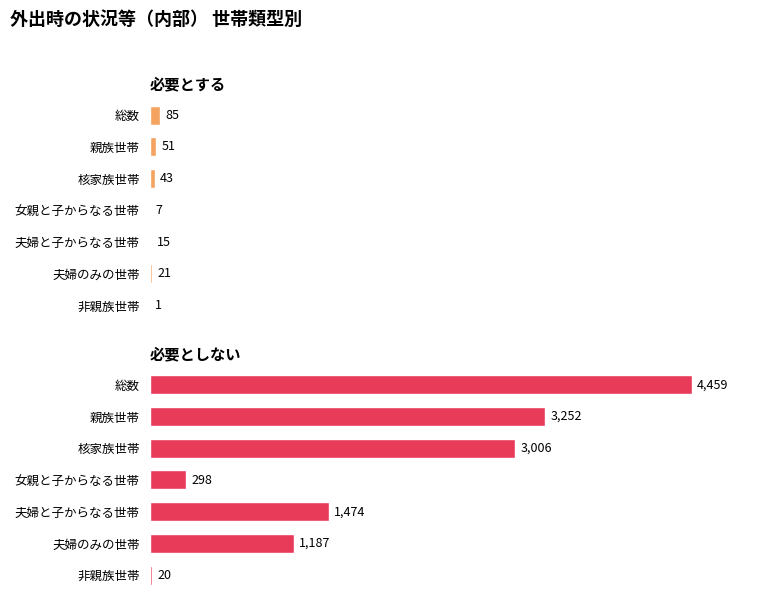

Reading left to right, transcribe all the data shown in this chart.

必要とする: 1	21	15	7	43	51	85
必要としない: 20	1187	1474	298	3006	3252	4459